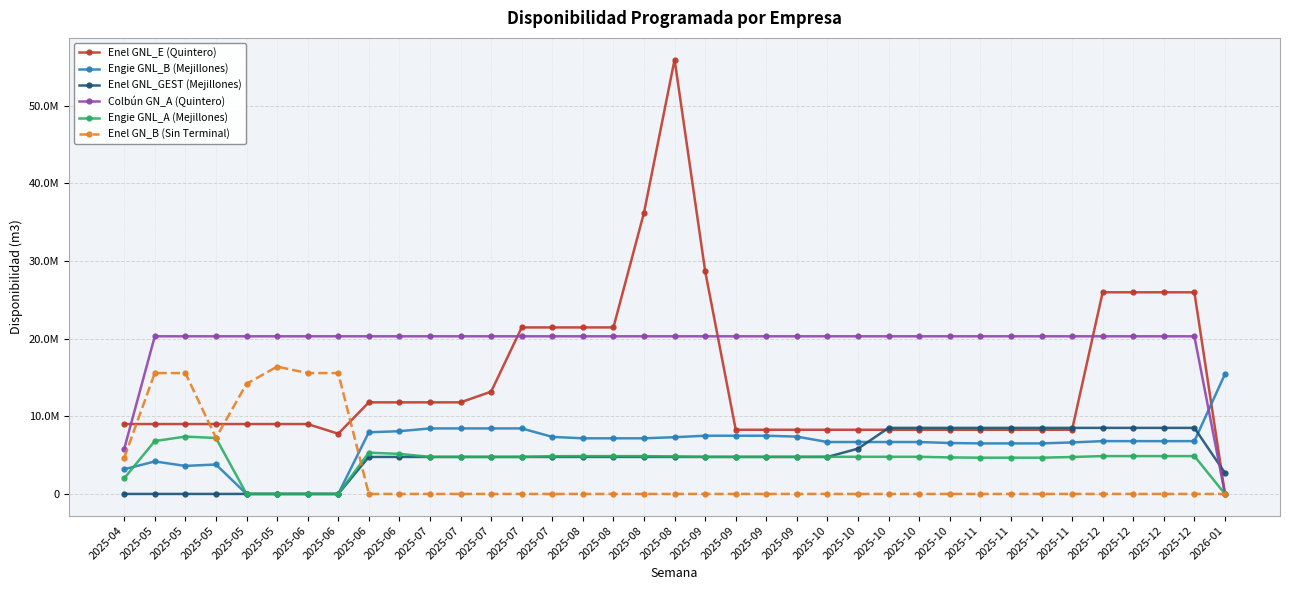

Does the chart display data point markers on the line(s)?

Yes